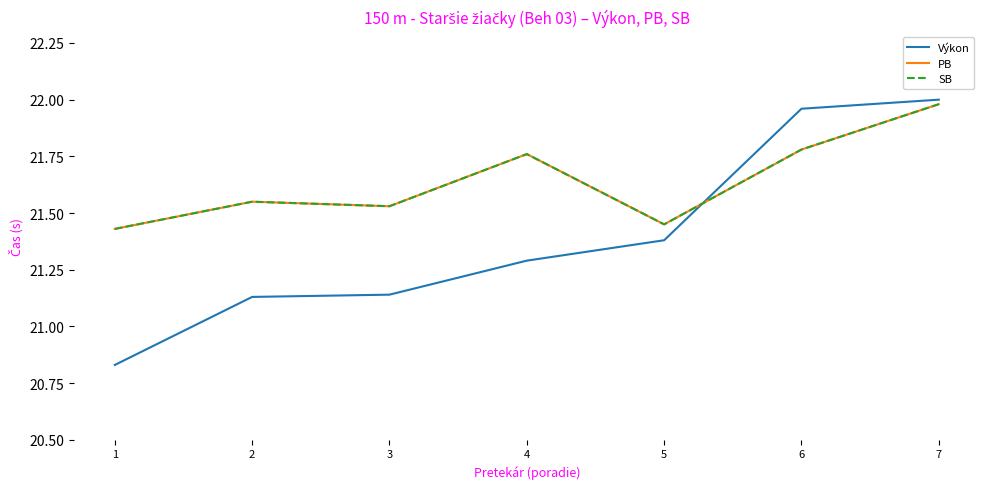

Does the chart display data point markers on the line(s)?

No